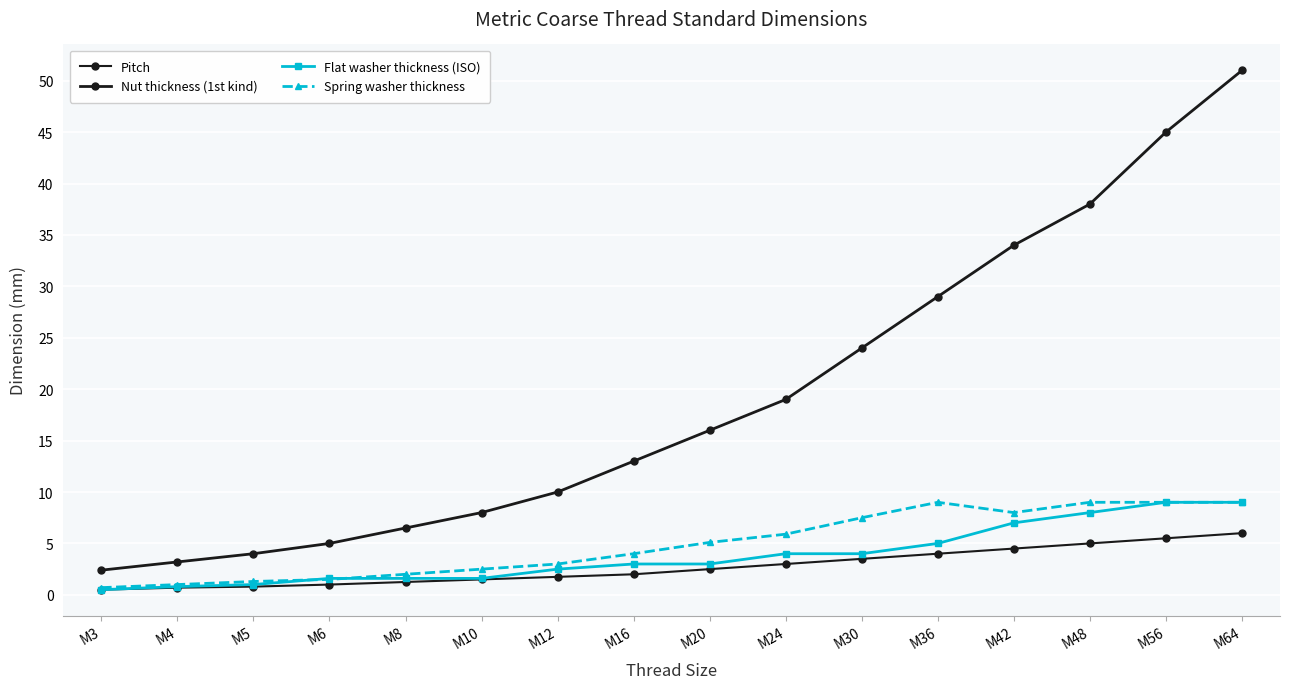

What is the smallest value displayed?

0.5